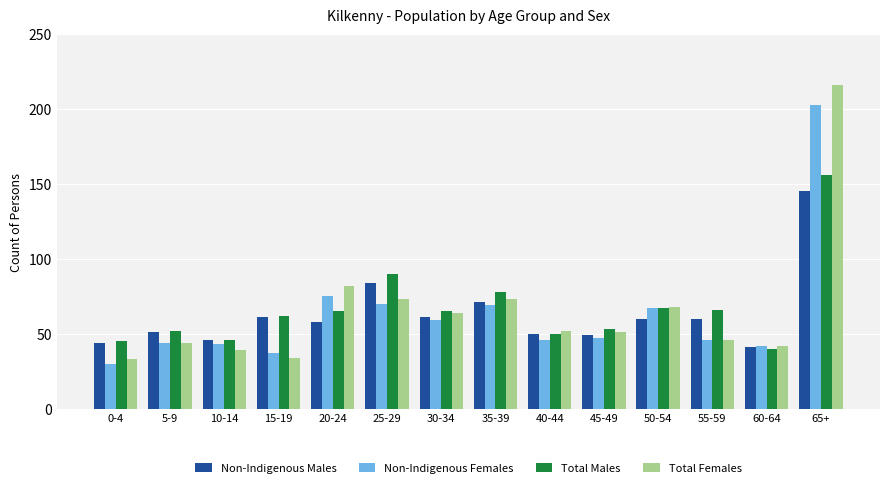

Which series has the largest range (max minus min)?

Total Females